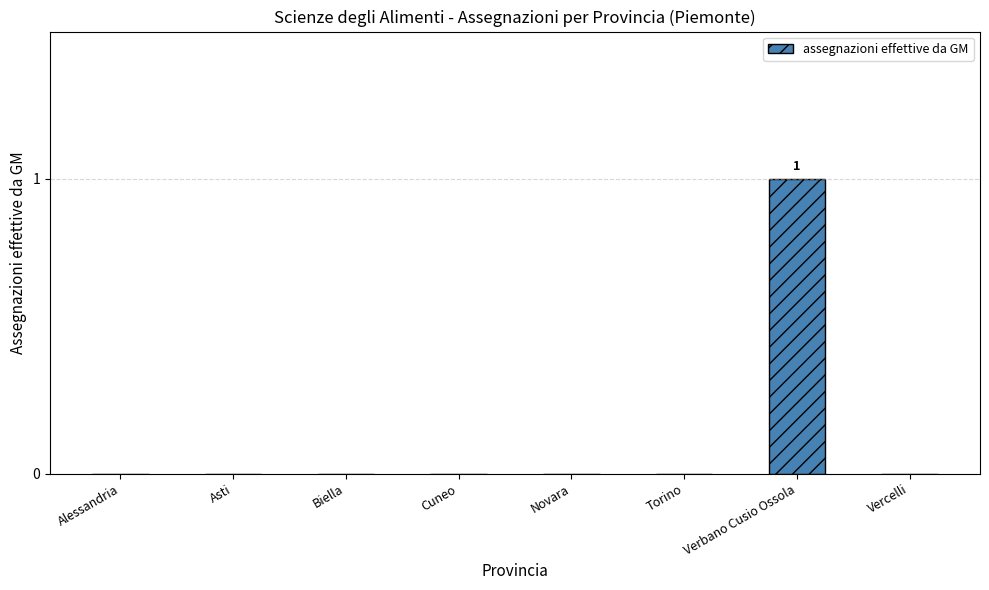

How many categories are shown in the chart?

8